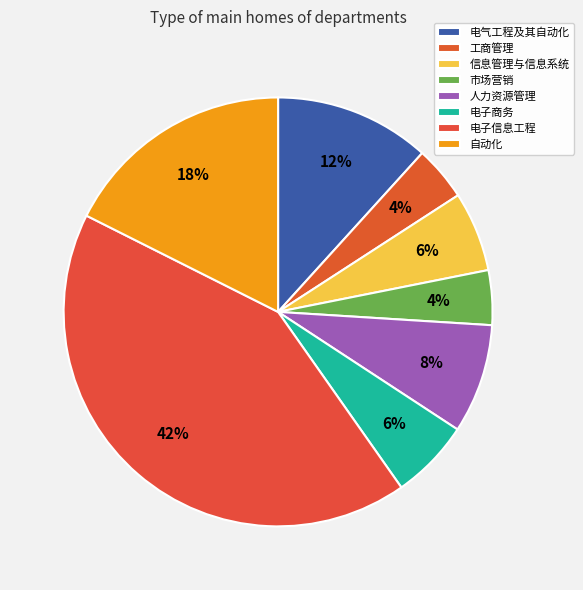

Do 市场营销 and 自动化 together represent more than half of the pie?

No